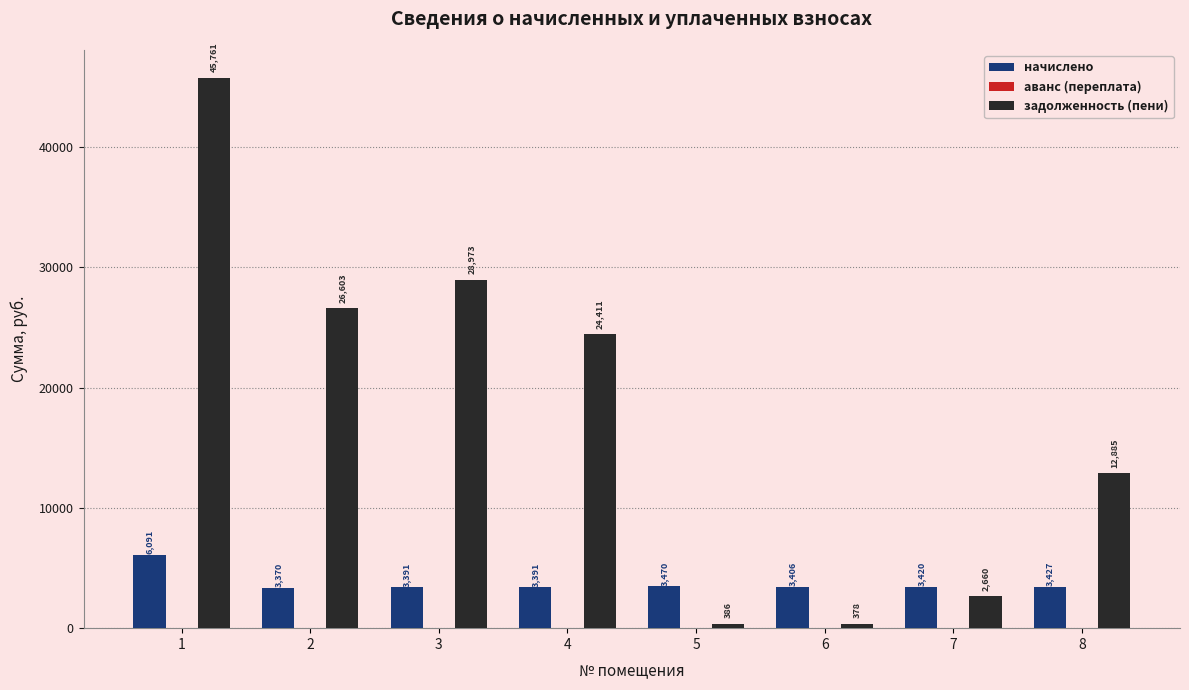

Is the value of начислено at 4 greater than the value of задолженность (пени) at 3?

No